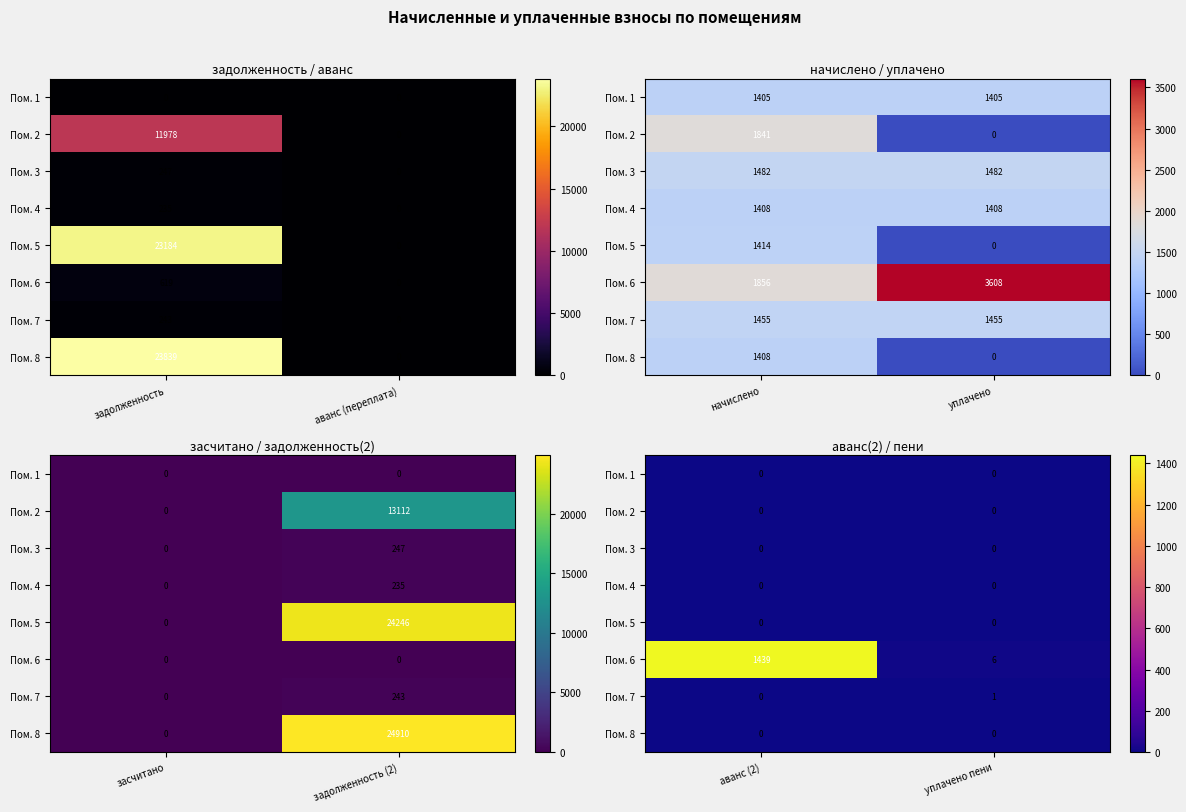

What is the spread (max minus min) of values at уплачено пени?

6.2